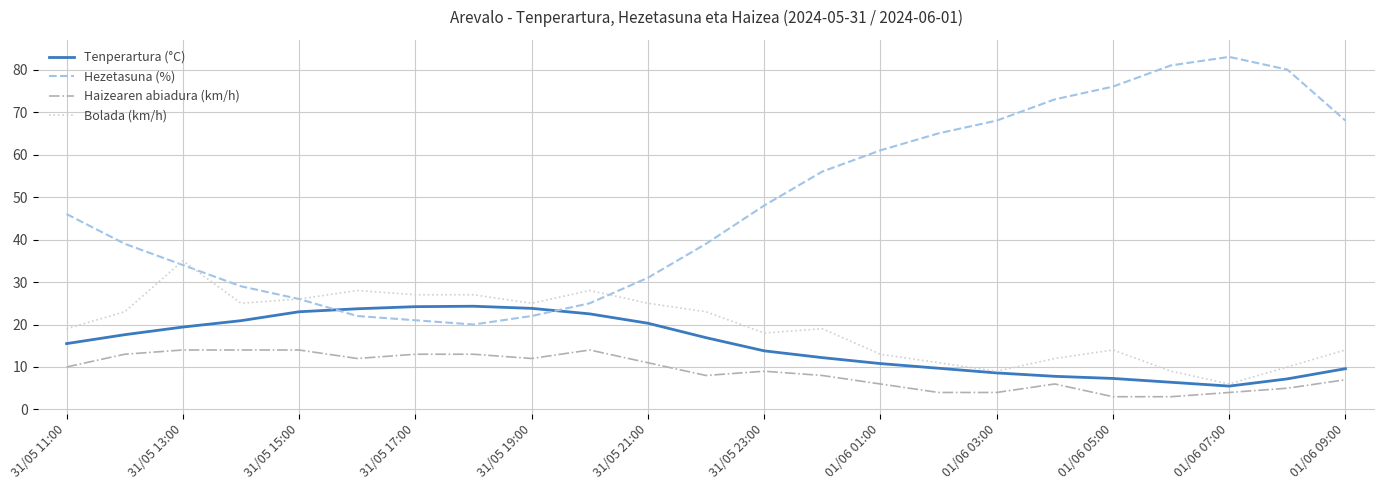

What is the maximum value shown in the chart?

83.0